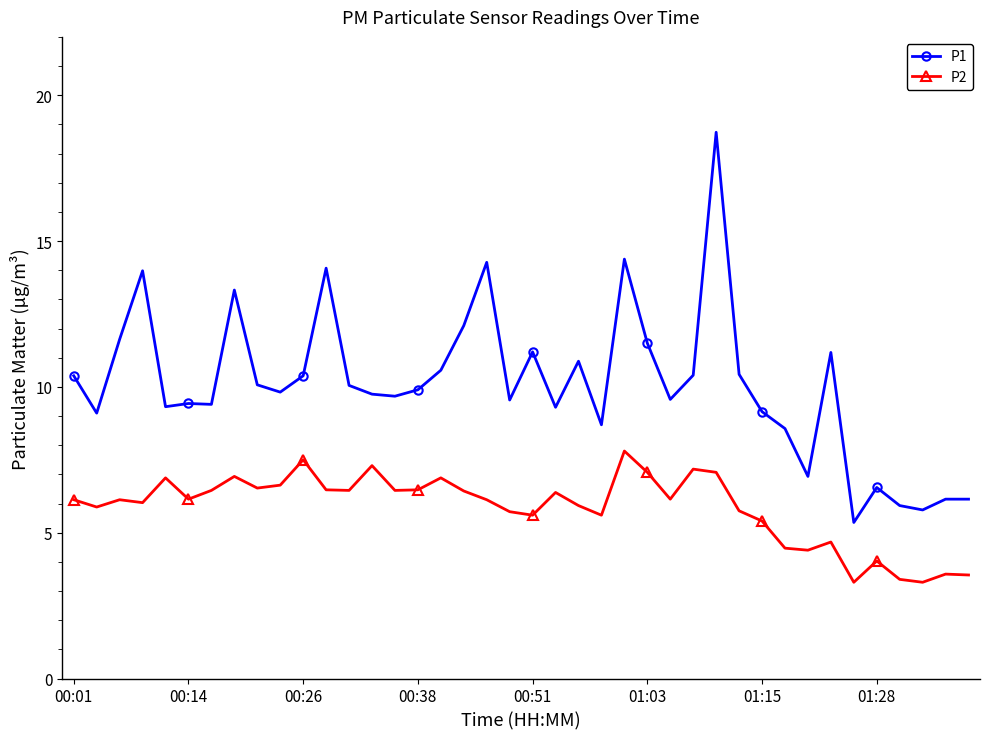

How many data points in P1 are less than 9?

9